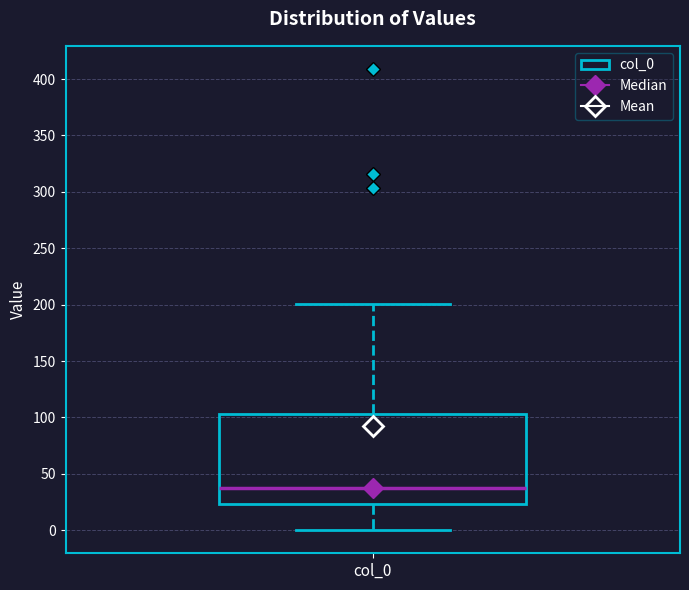

Read this box plot against the y-axis: the position of the median line, the range covered by the box, and the ends of both whiskers. The values are not printed on the chart, so give them approximately, as read against the axis.

median 35, box 25 to 105, whiskers 0 to 200